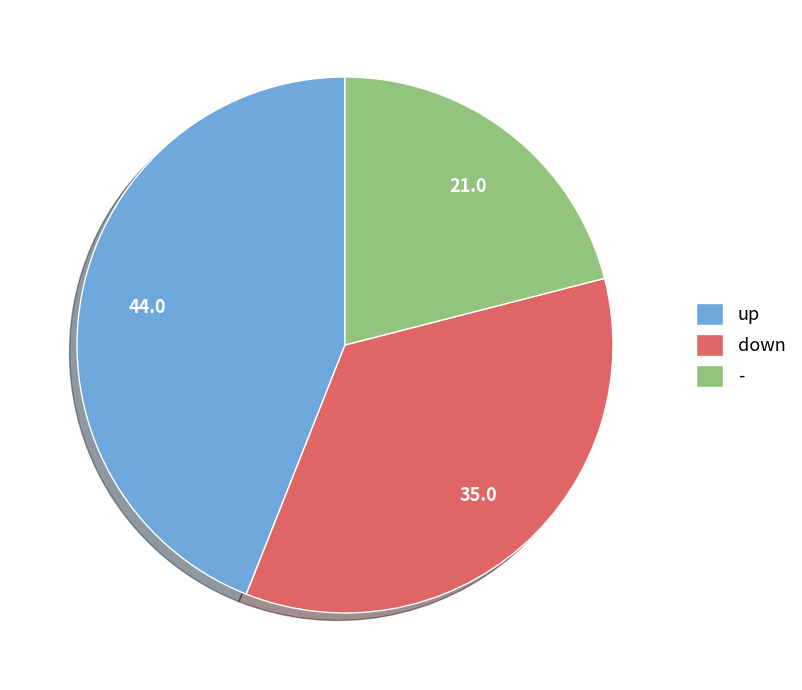

Rank the categories by value from highest to lowest.

up, down, -